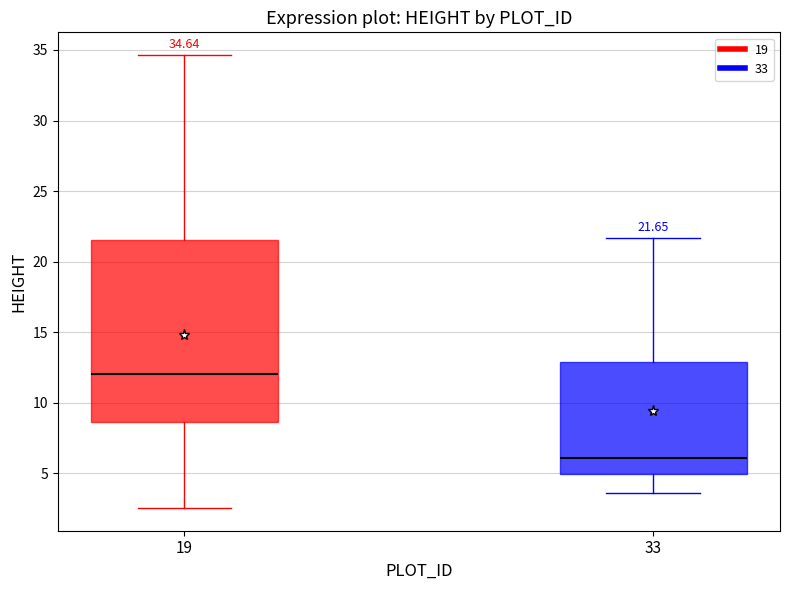

Which box has the lowest median line?

33